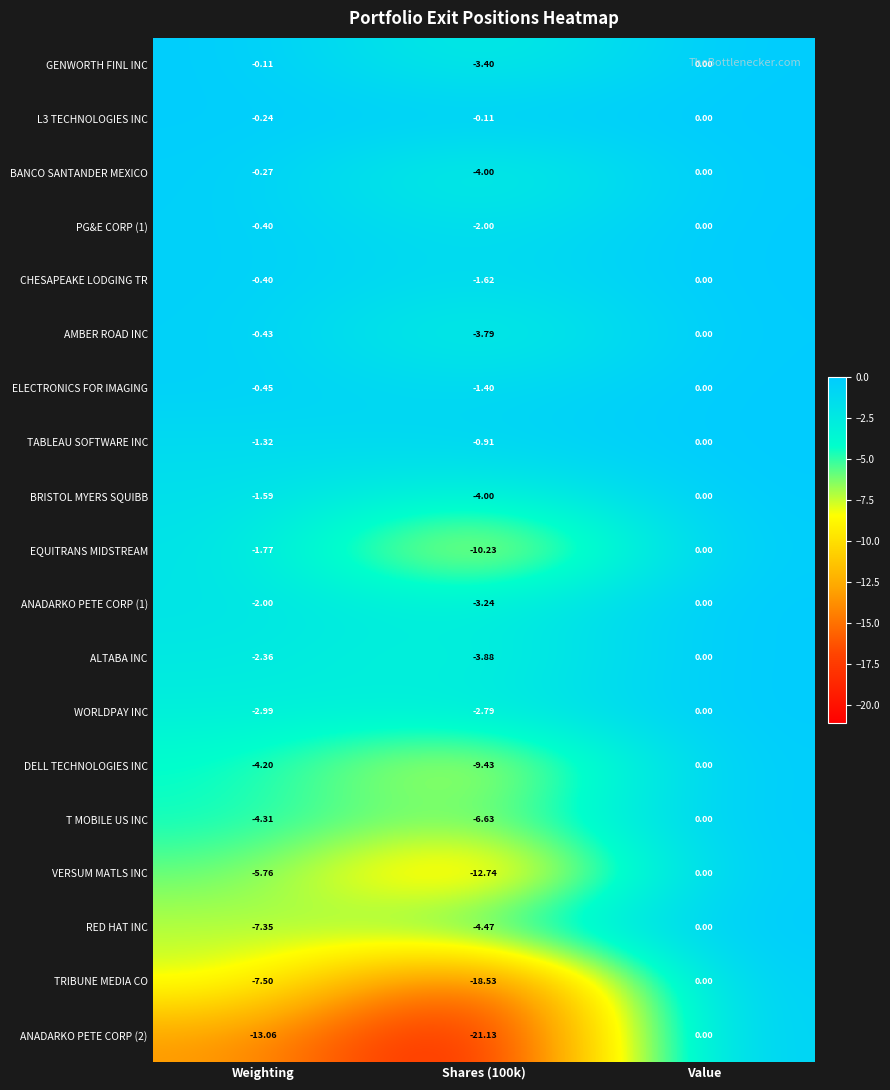

Which series changed the most between Weighting and Shares (100k)?

TRIBUNE MEDIA CO